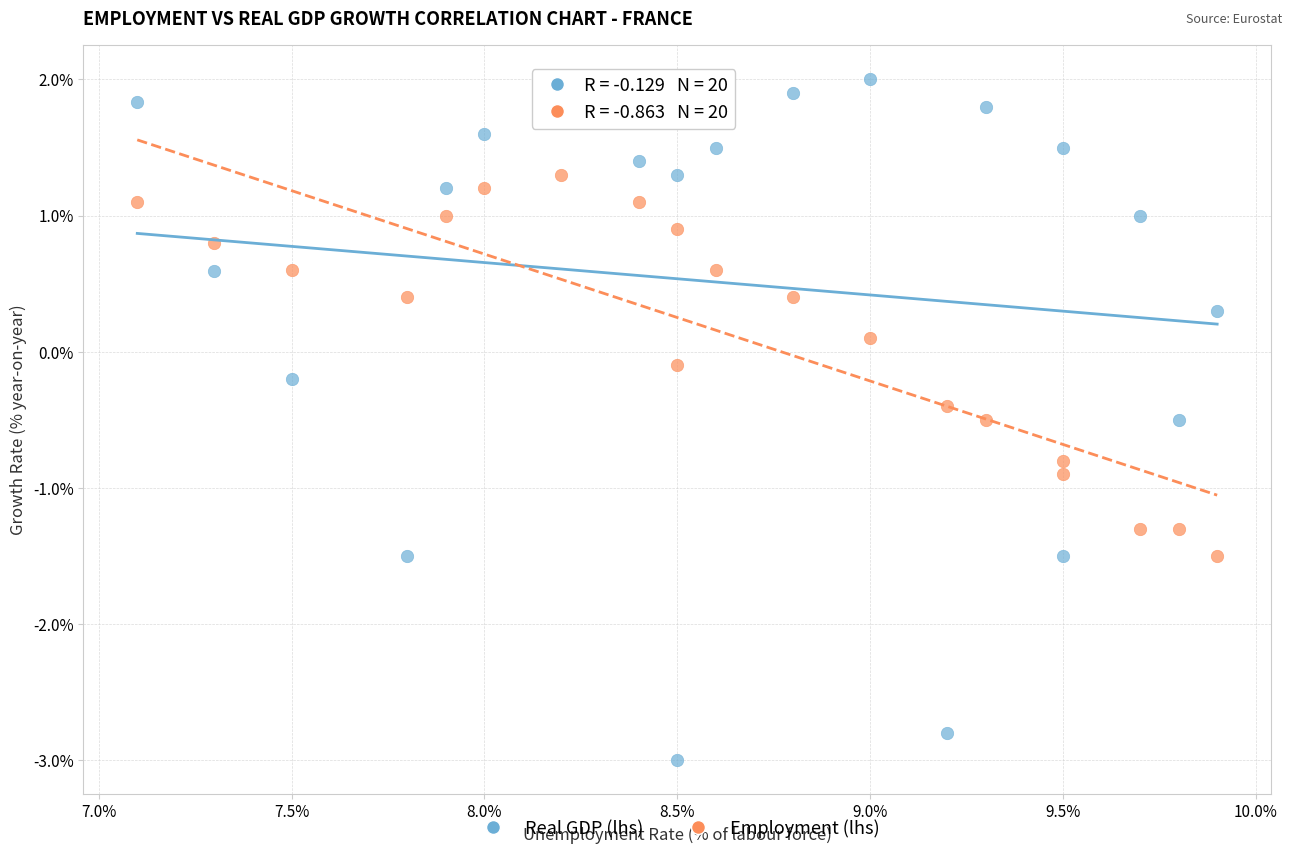

Across all data points, what is the range of Y values (max minus min)?

5.0